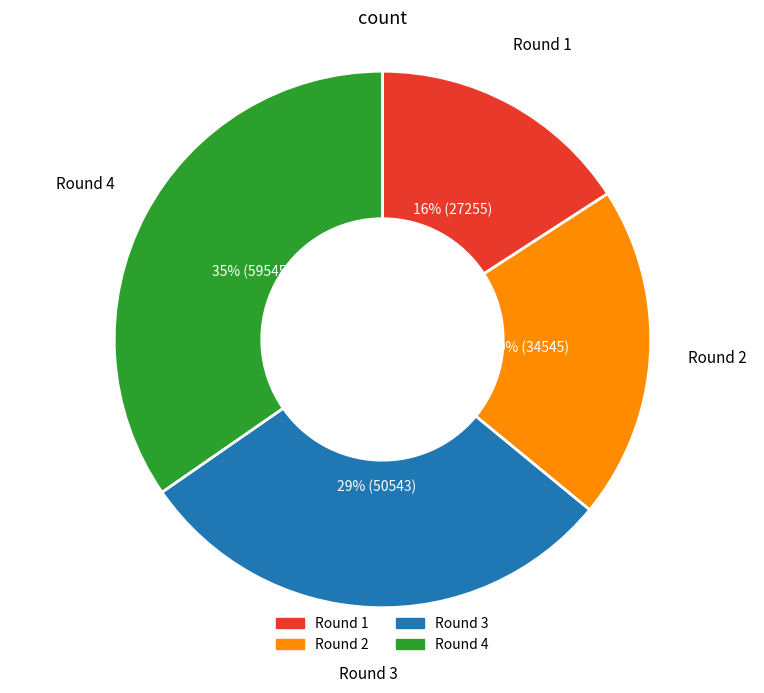

Rank the categories by value from lowest to highest.

Round 1, Round 2, Round 3, Round 4